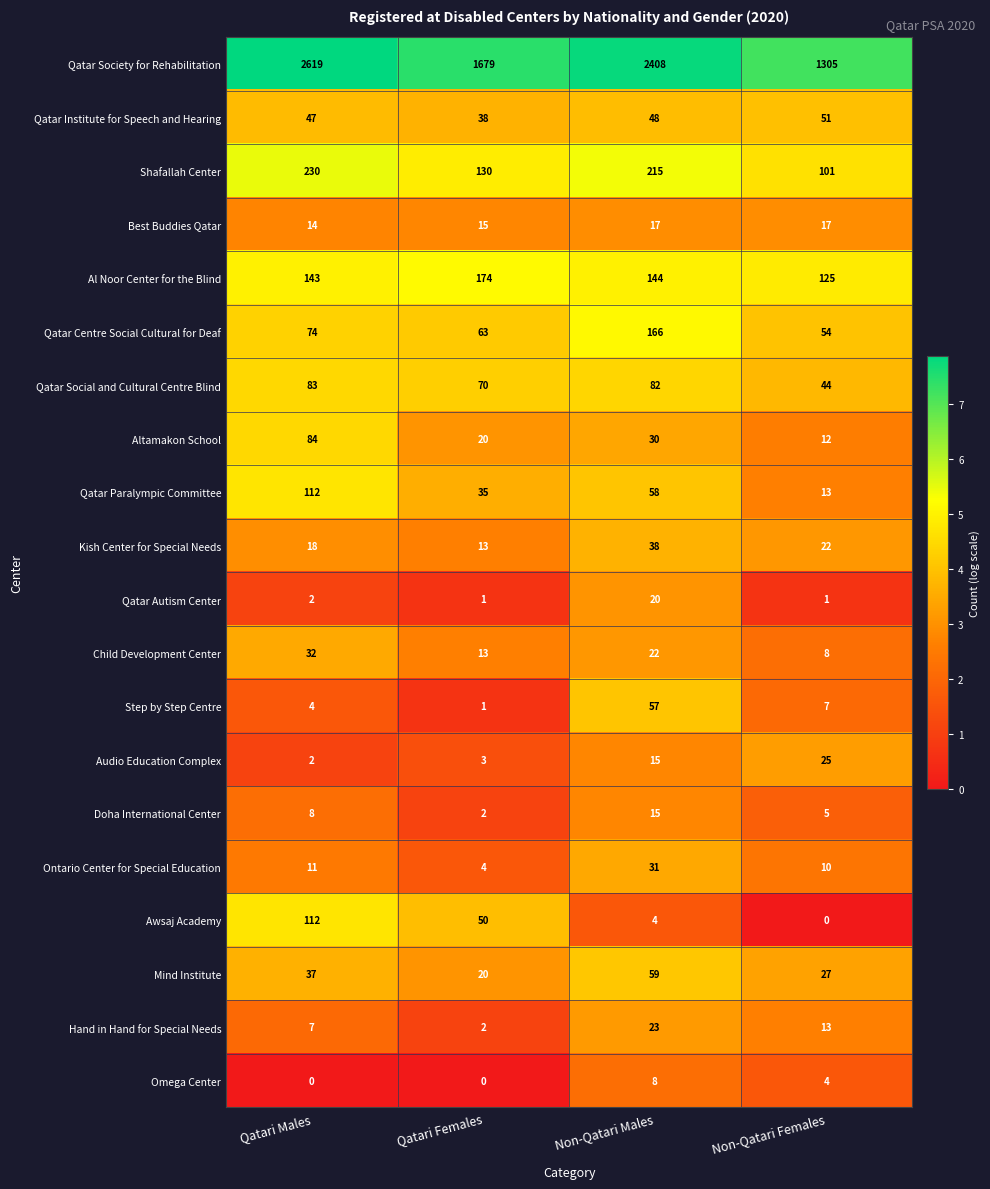

List the labels in order of Child Development Center value, smallest first.

Non-Qatari Females, Qatari Females, Non-Qatari Males, Qatari Males